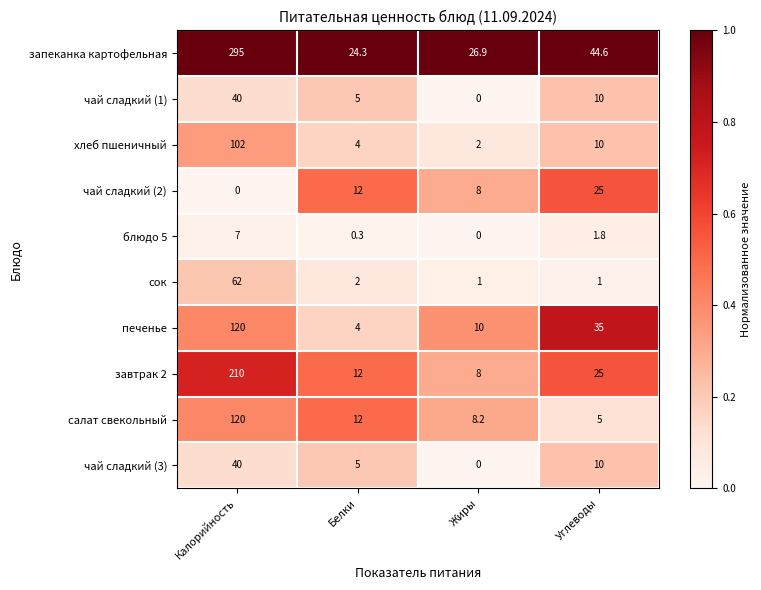

At which category does the chart reach its peak across all series?

Калорийность